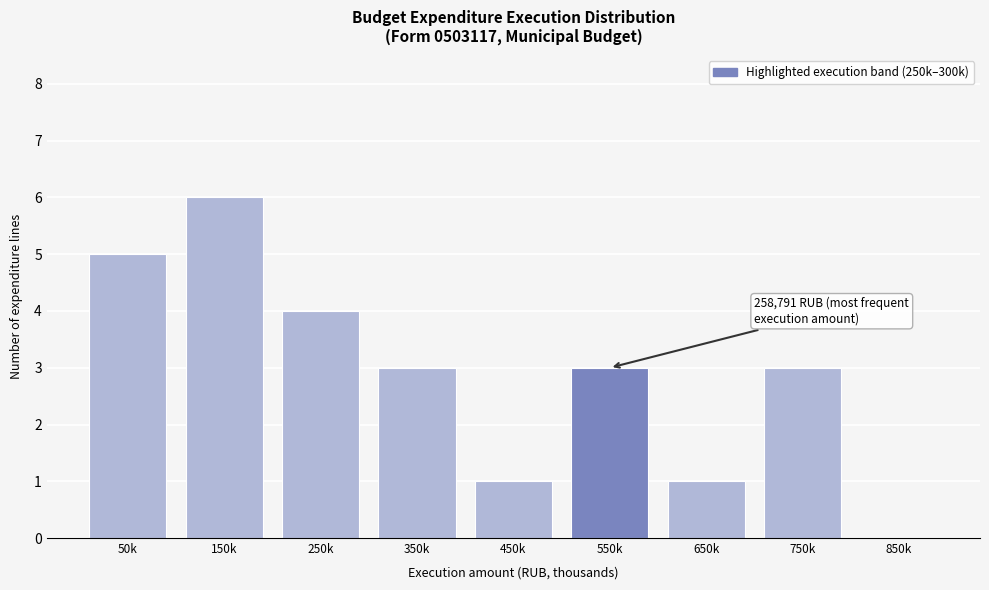

Reading right to left, what are all the values shown in this chart?

850k=0	750k=3	650k=1	550k=3	450k=1	350k=3	250k=4	150k=6	50k=5